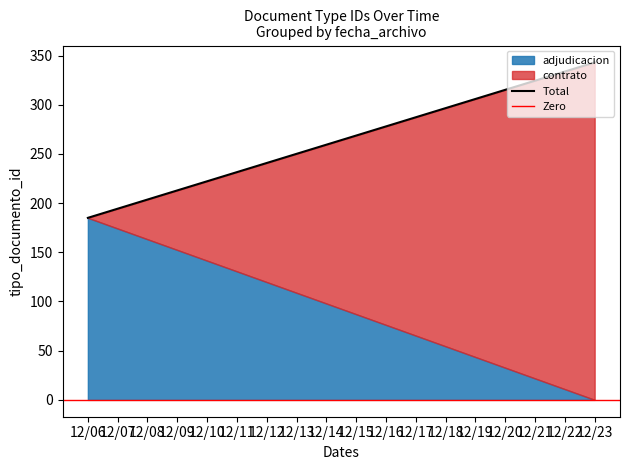

True or false: adjudicacion has a value of -119 at 12/23.

False